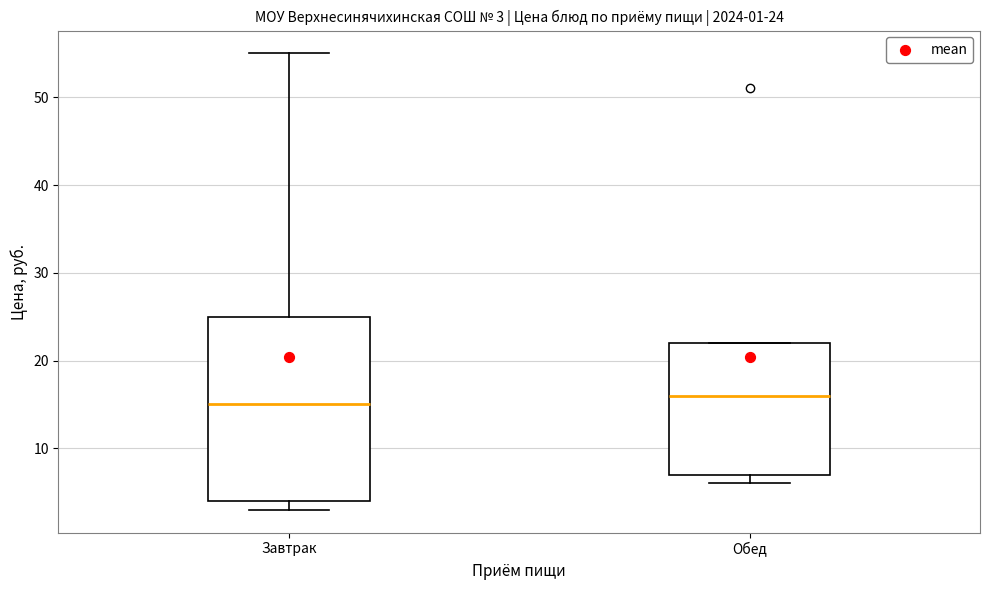

Which box is the tallest, from its lower edge to its upper edge?

Завтрак